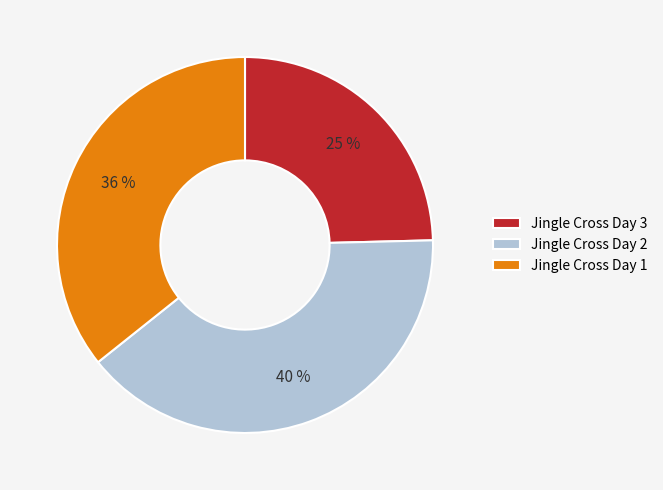

To the nearest percent, what is the combined percentage of Jingle Cross Day 1 and Jingle Cross Day 2?

75%